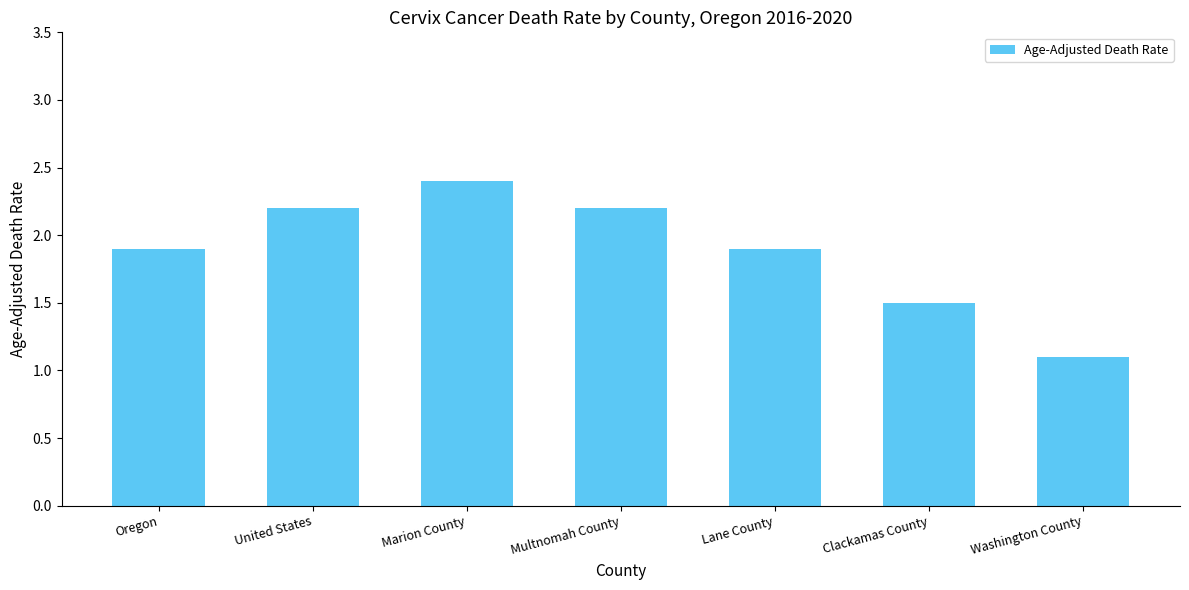

What is the average value?

1.9